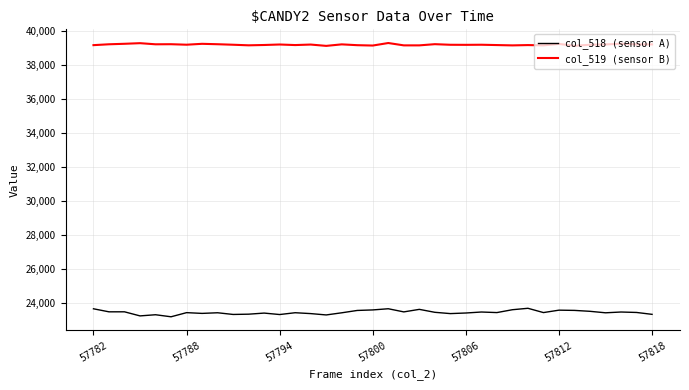

What is the maximum value for col_518 (sensor A)?

23712